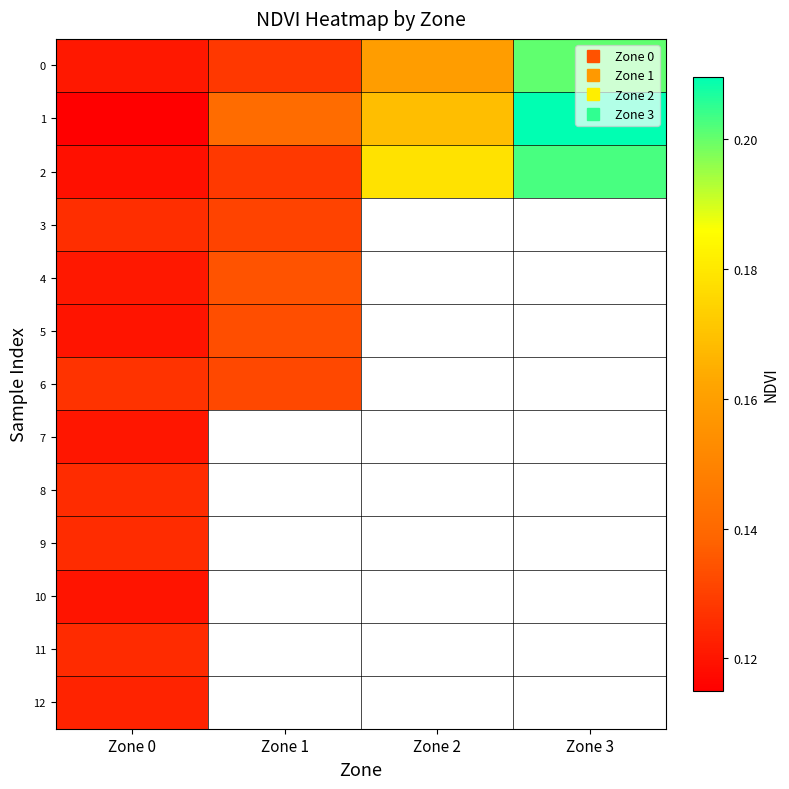

Which series changed the most between Zone 1 and Zone 2?

2